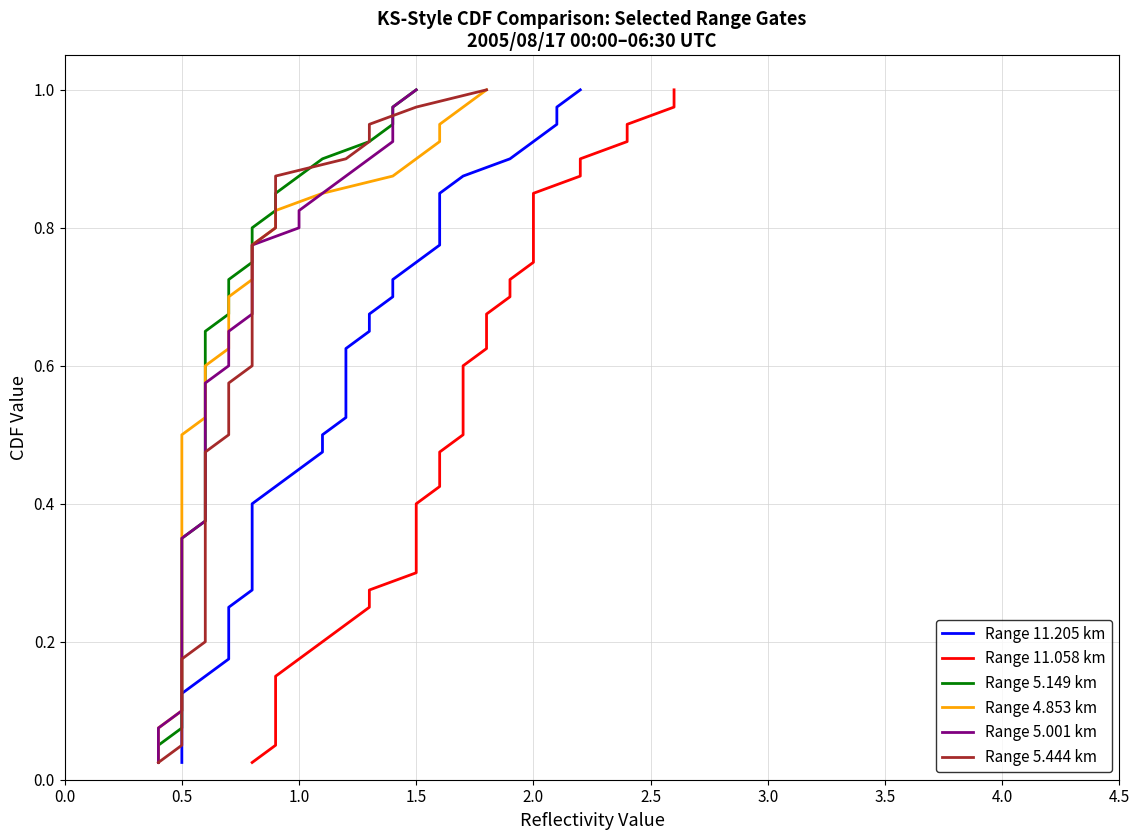

How many categories are shown in the chart?

40